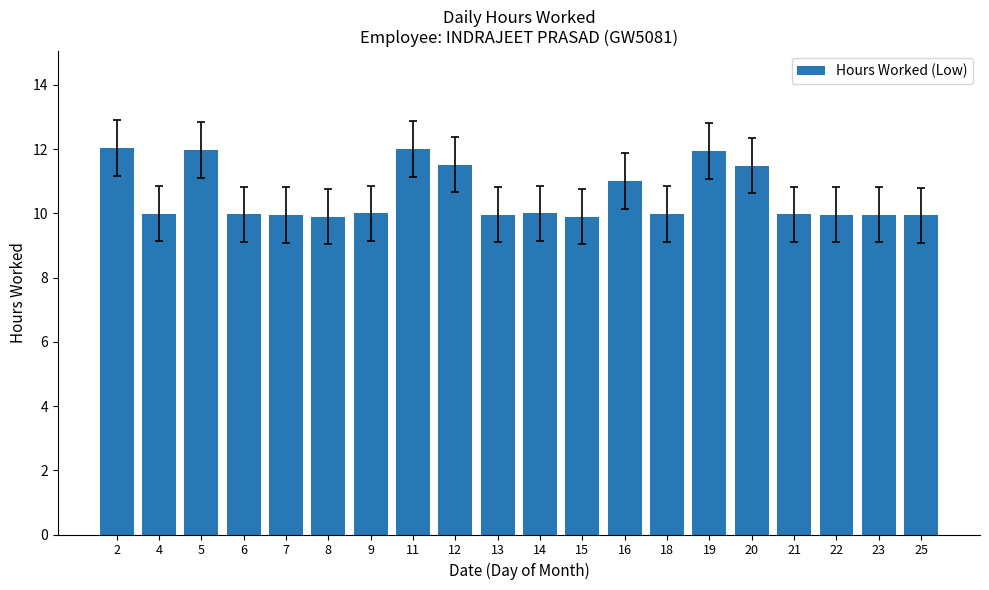

What is the change in value from 4 to 12?

+1.5